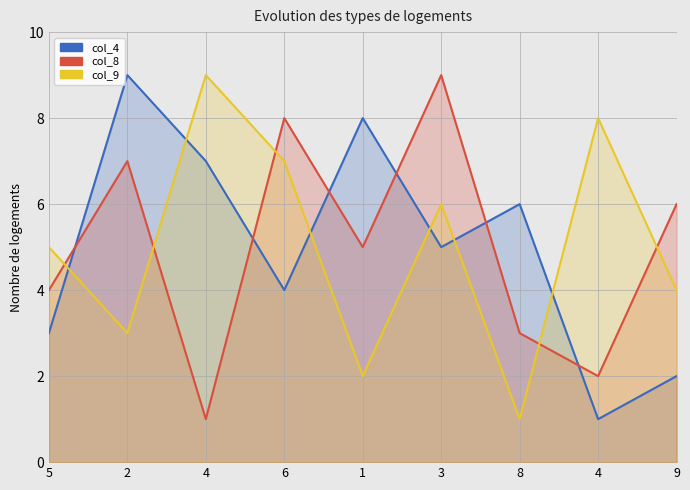

At which category is the sum across all series the highest?

3